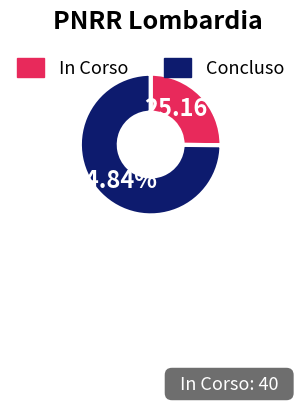

To the nearest percent, what is the average slice percentage?

50%